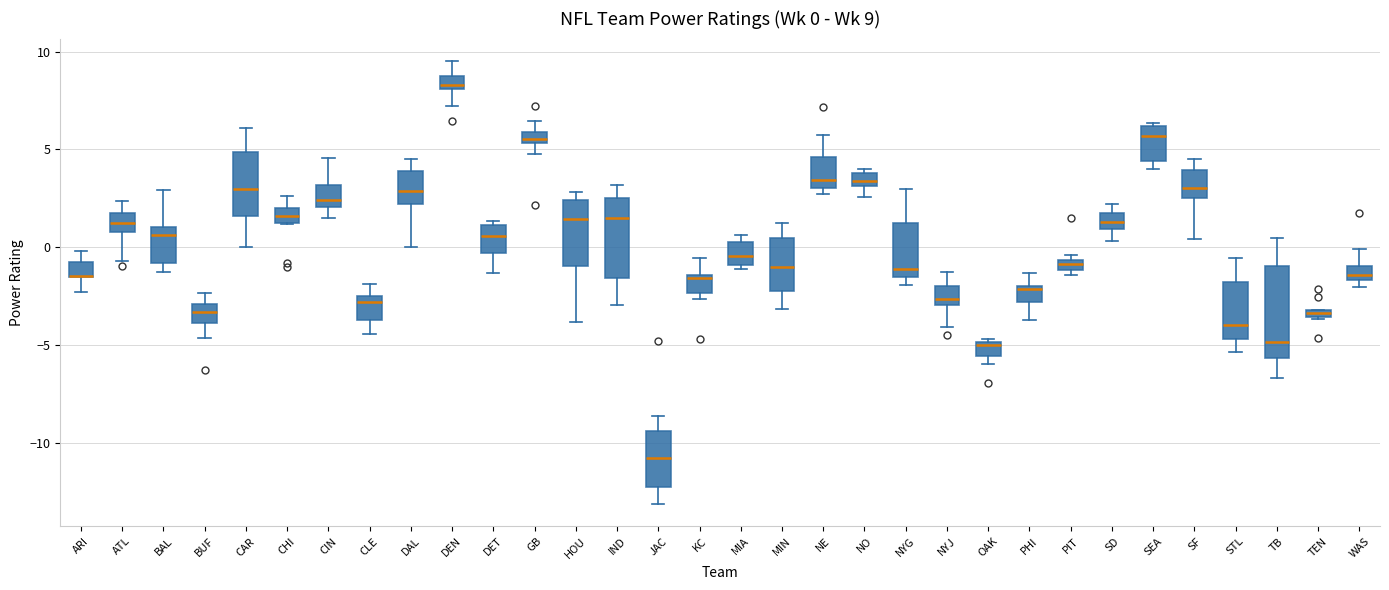

Which box is the tallest, from its lower edge to its upper edge?

TB